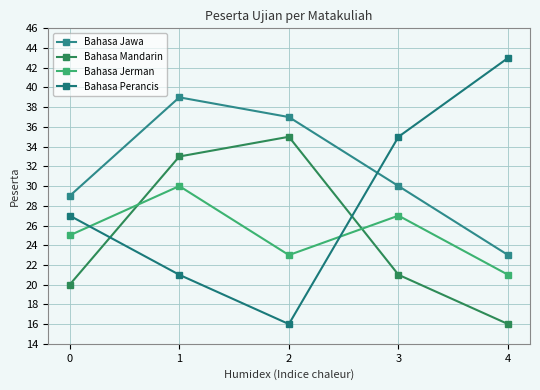

What is the difference between the Bahasa Perancis values at 4 and 3?

8